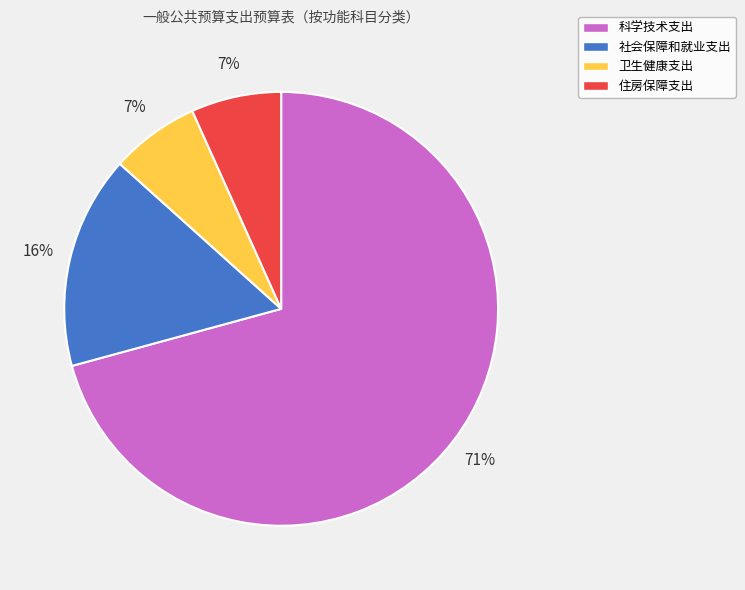

To the nearest percent, what percentage of the pie is 卫生健康支出?

7%